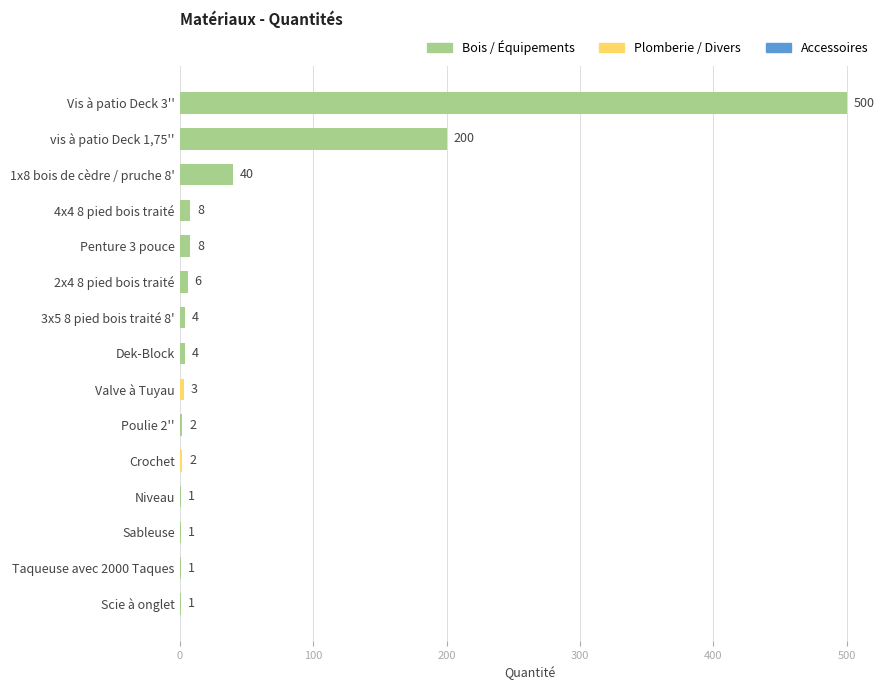

The value at vis à patio Deck 1,75'' is 40. True or false?

False